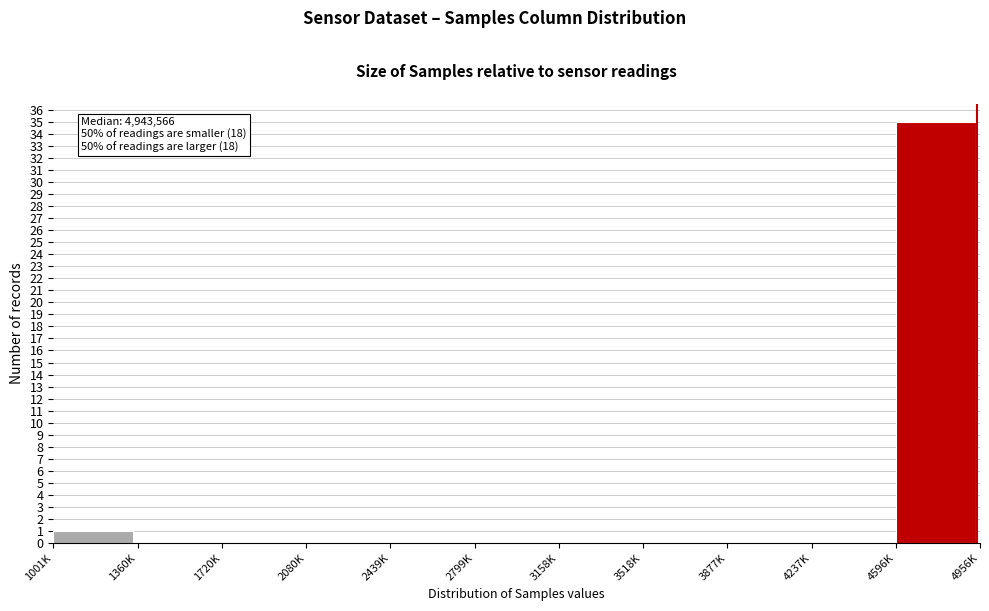

Reading left to right, extract all data points from this chart.

1001K=1	1360K=0	1720K=0	2080K=0	2439K=0	2799K=0	3158K=0	3518K=0	3877K=0	4237K=0	4596K=35